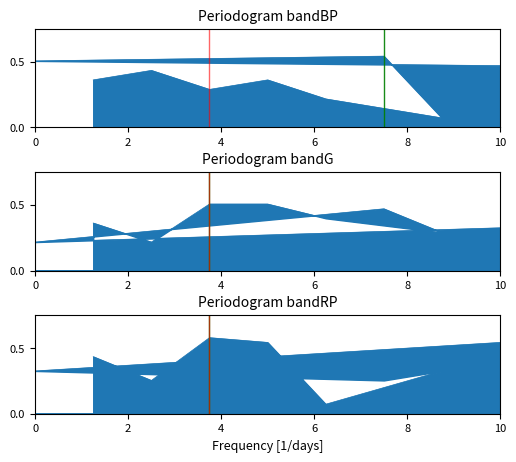

Does the chart have visible grid lines?

No